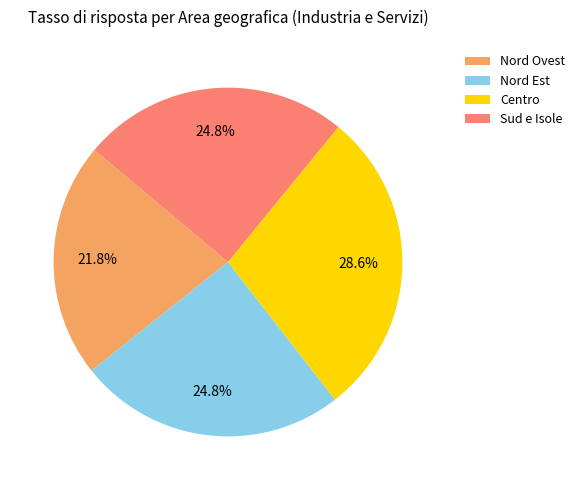

Does Sud e Isole account for over 50% of the chart?

No